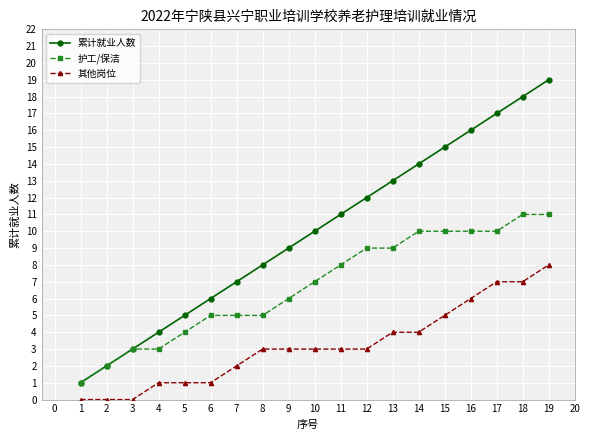

What is the difference between the maximum and minimum values in the 累计就业人数 series?

18